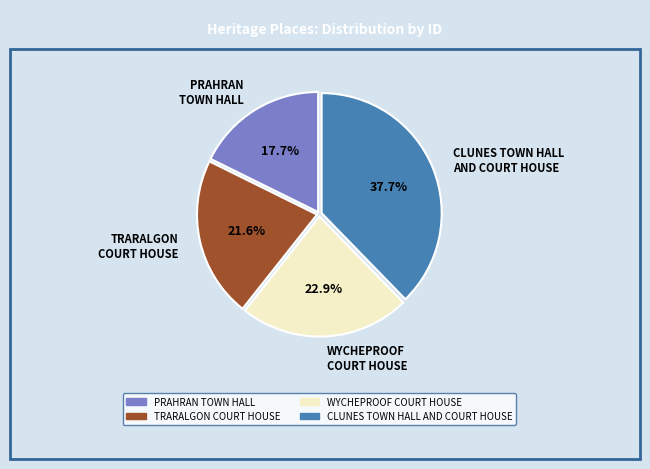

True or false: TRARALGON COURT HOUSE accounts for 13% of the total.

False